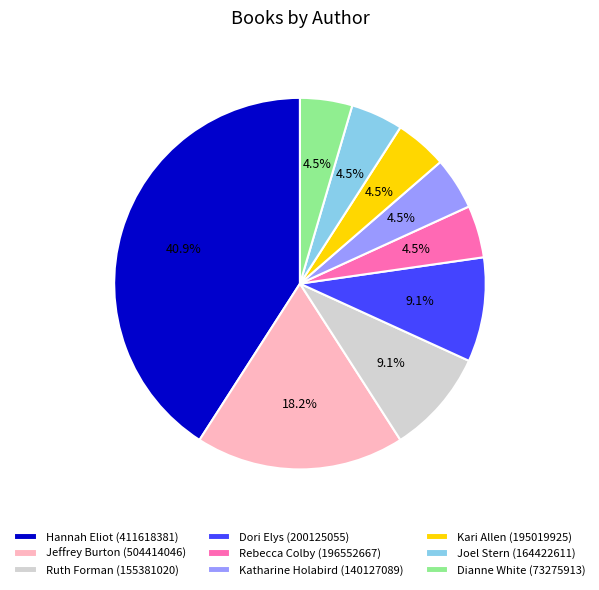

Between Hannah Eliot (411618381) and Joel Stern (164422611), which is larger?

Hannah Eliot (411618381)